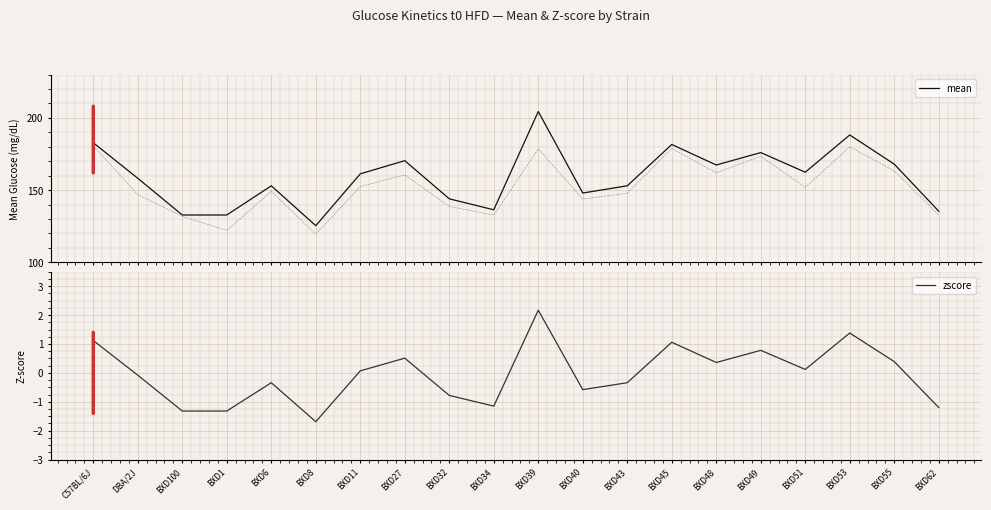

What is the average value of the mean series?

159.1